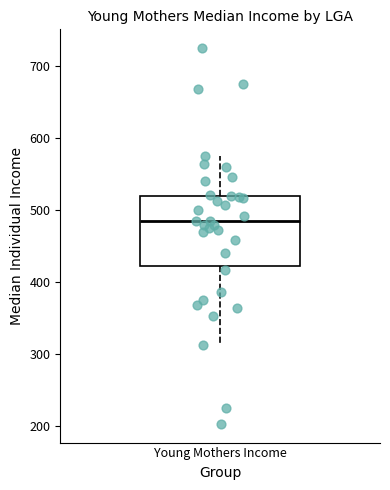

Where does the lower whisker of the box for Young Mothers Income end on the y-axis? The values are not printed on the chart, so give them approximately, as read against the axis.

310